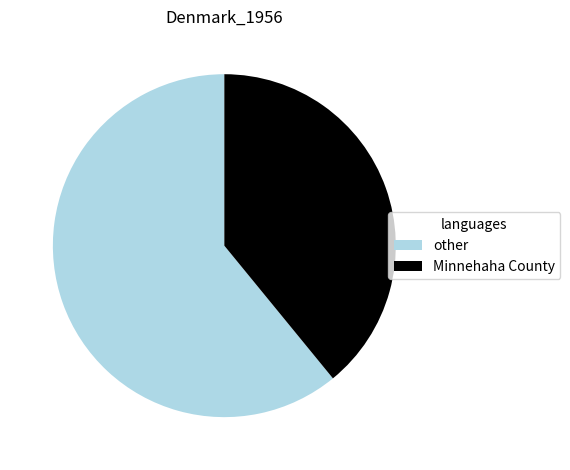

Which slice is the smallest?

Minnehaha County